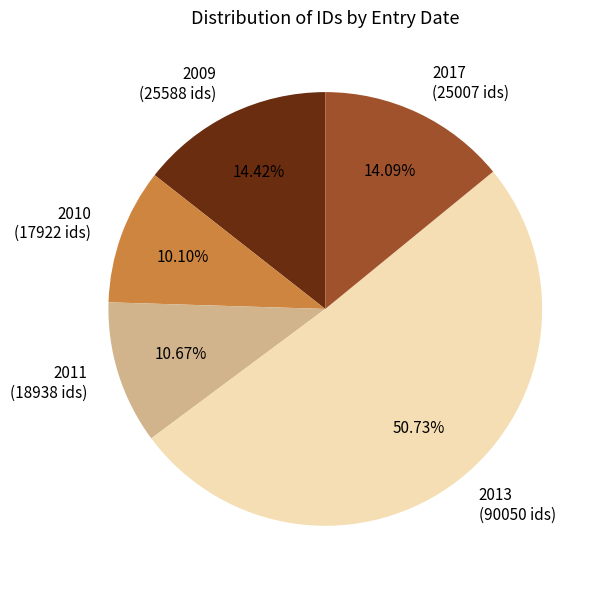

What is the ratio of the value at 2013 (90050 ids) to the value at 2017 (25007 ids)?

3.6